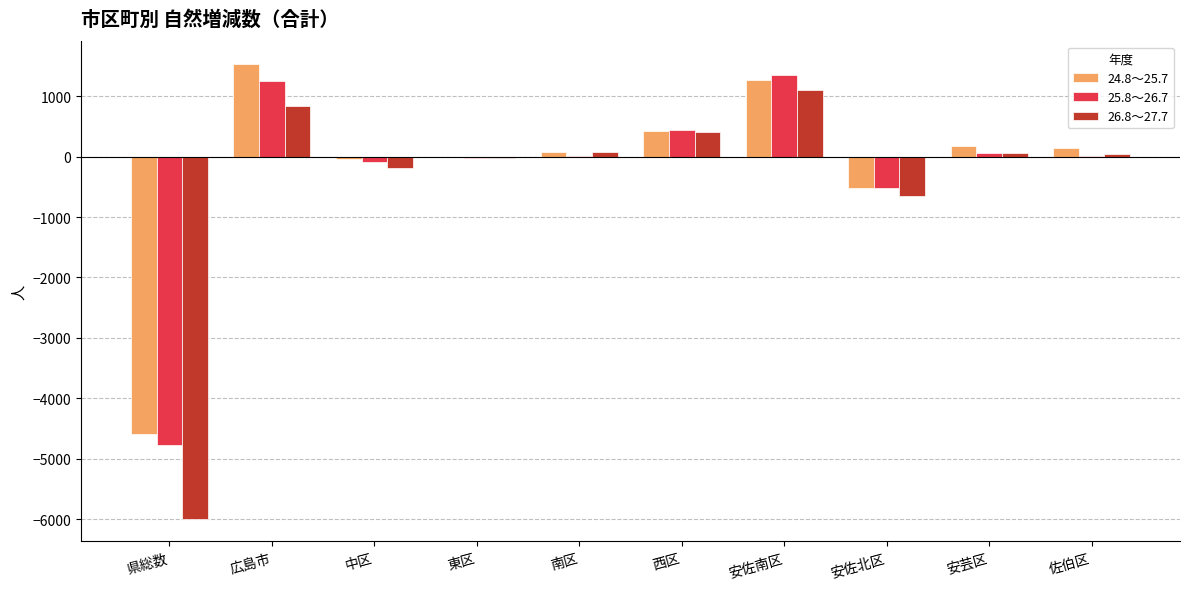

Is it true that 24.8～25.7 equals 503 at 広島市?

False